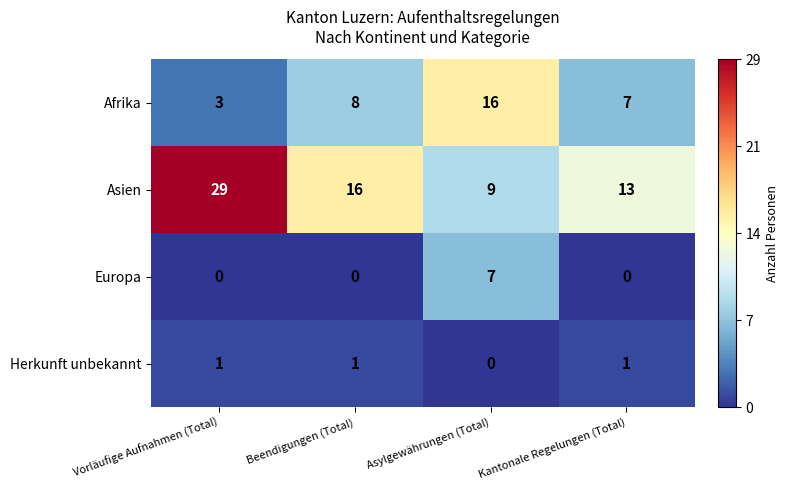

True or false: Europa has a value of 3 at Asylgewährungen (Total).

False